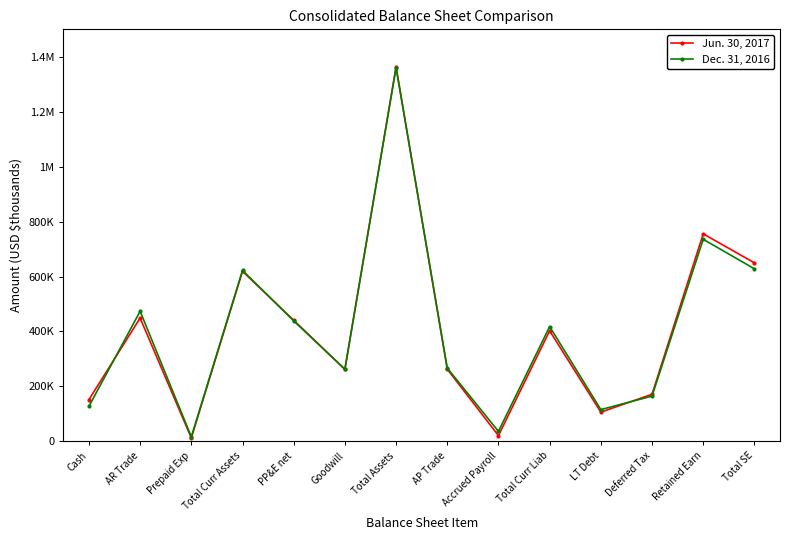

Which series changed the most between Prepaid Exp and Deferred Tax?

Jun. 30, 2017